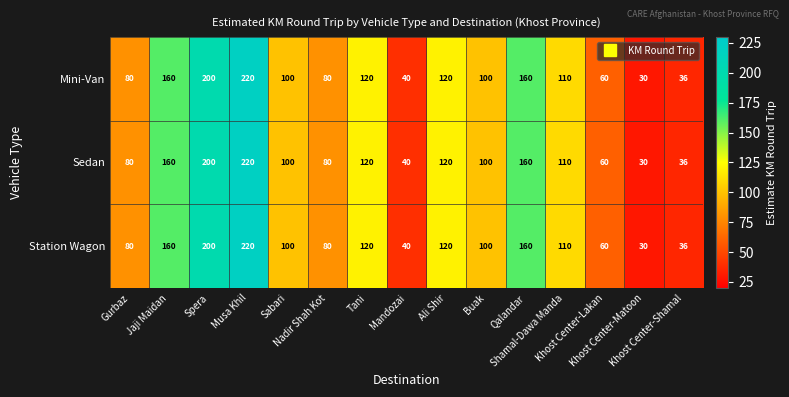

What is the difference between the maximum and second lowest values in the Station Wagon series?

184